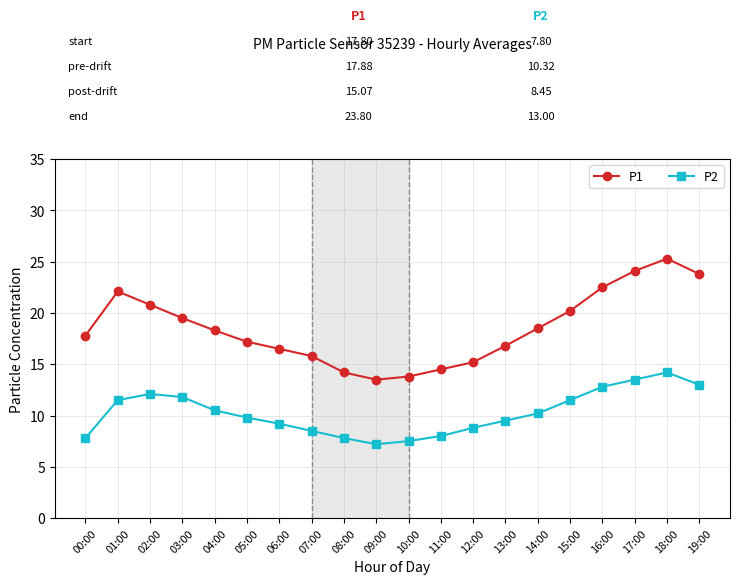

List the series in order of their peak value, lowest first.

P2, P1